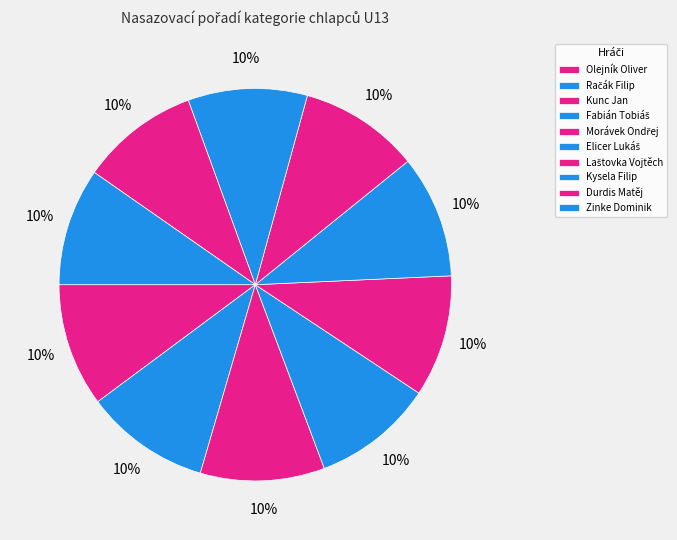

To the nearest percent, what is the combined percentage of Zinke Dominik and Račák Filip?

20%